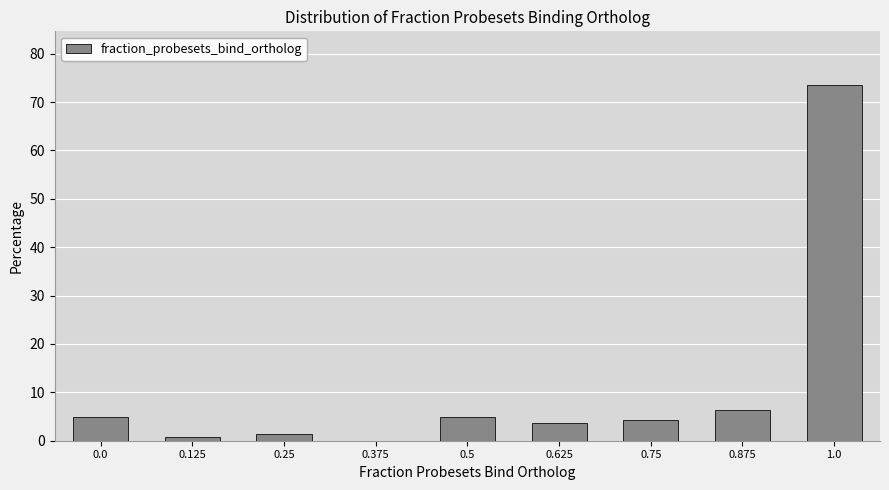

Reading left to right, list all the values displayed in this chart.

0.0=5.0	0.125=0.7	0.25=1.4	0.375=0.0	0.5=5.0	0.625=3.6	0.75=4.3	0.875=6.4	1.0=73.6